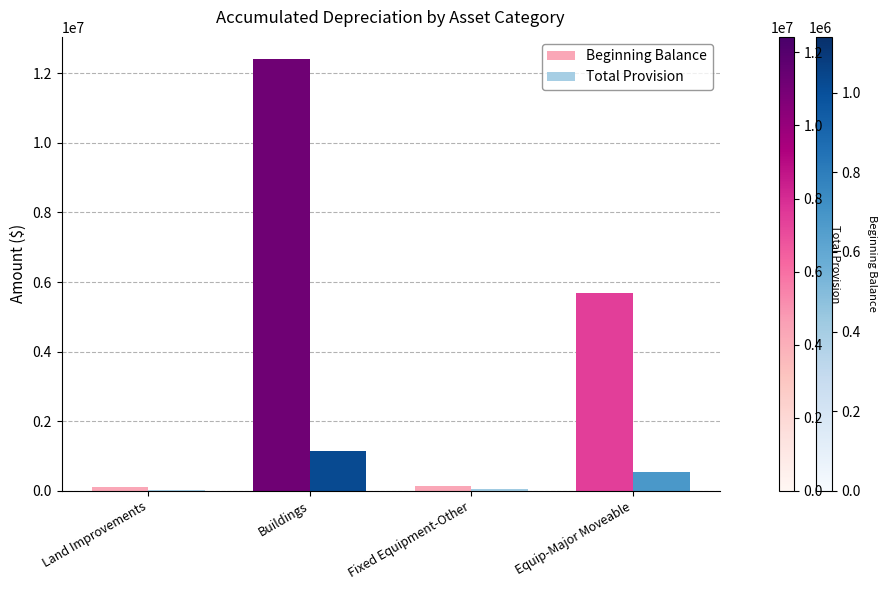

True or false: Beginning Balance has a value of 1394082 at Equip-Major Moveable.

False